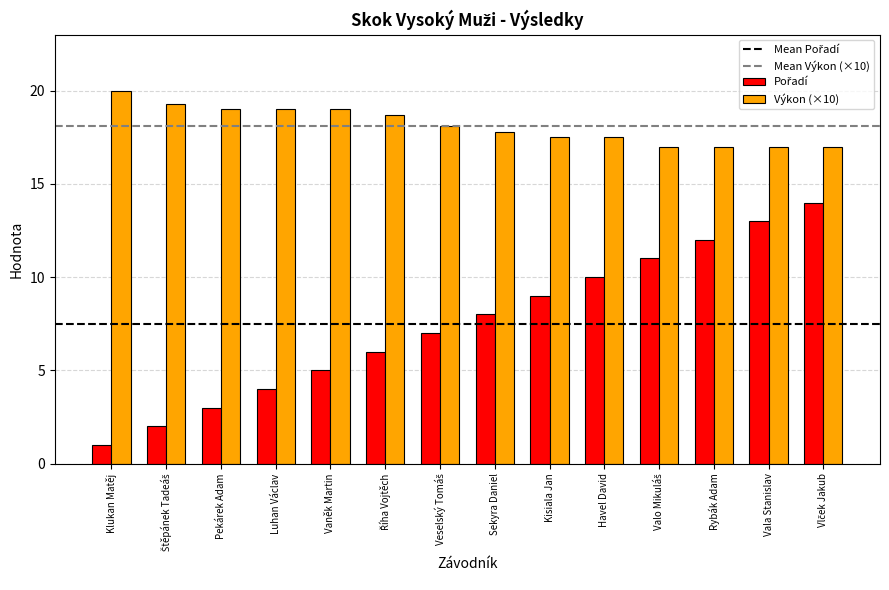

Which label corresponds to the smallest value in the chart?

Klukan Matěj